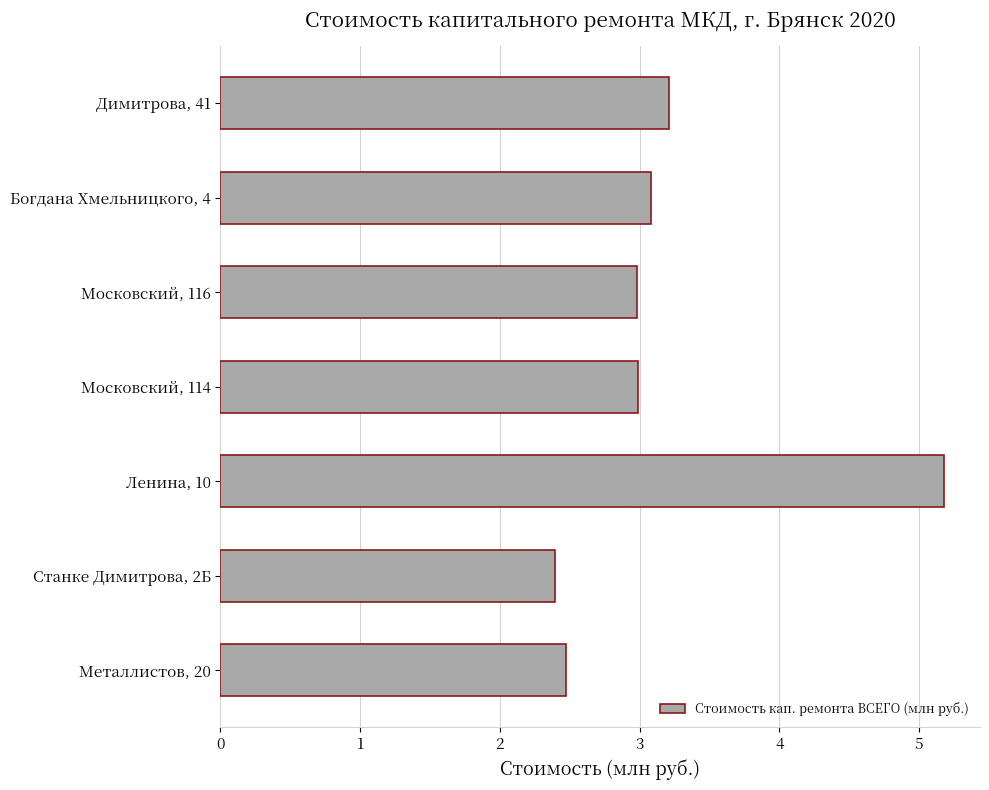

True or false: the data shows 5.2 at Ленина, 10.

True